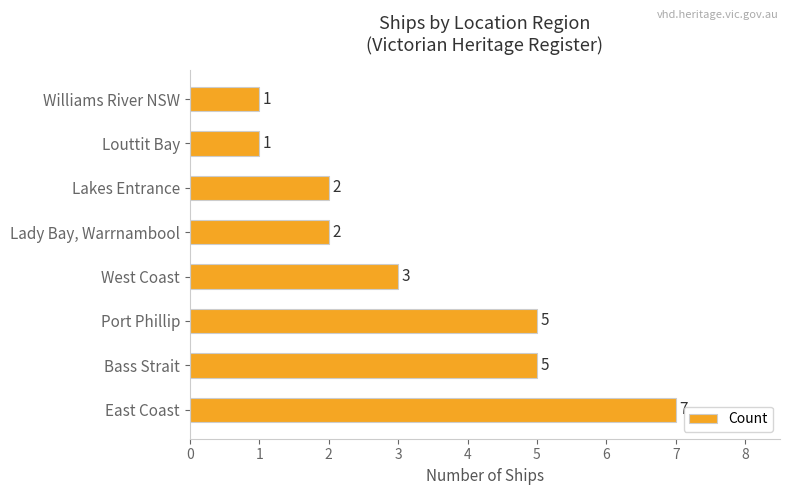

True or false: the data shows 1 at Bass Strait.

False